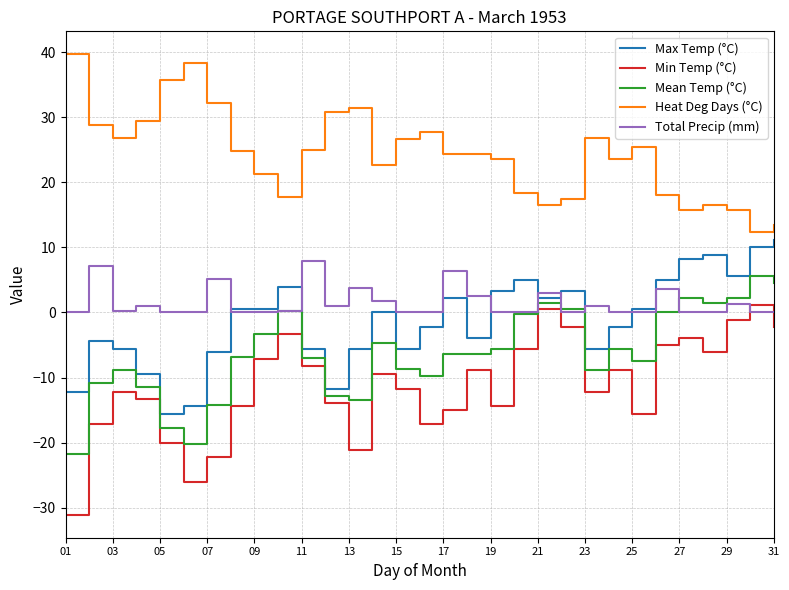

True or false: Min Temp (°C) and Max Temp (°C) intersect in this chart.

False